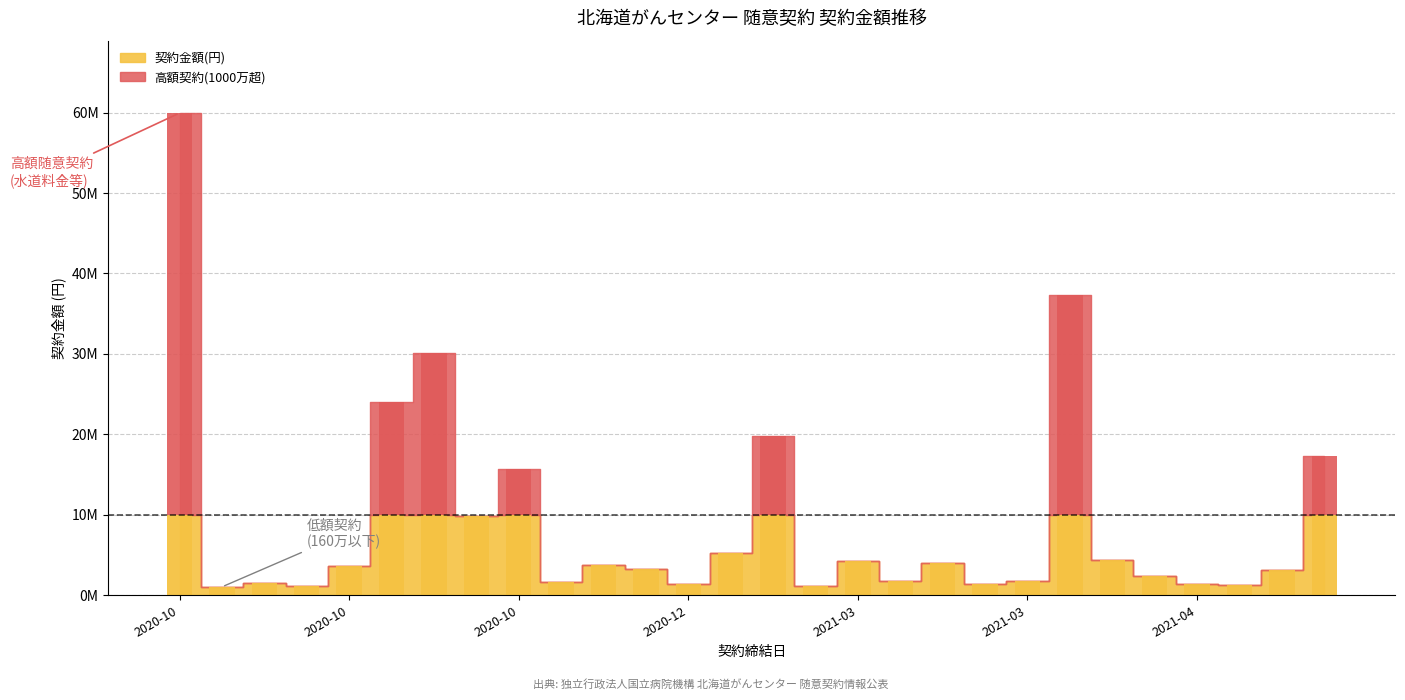

What is the sum of all values?

134354798